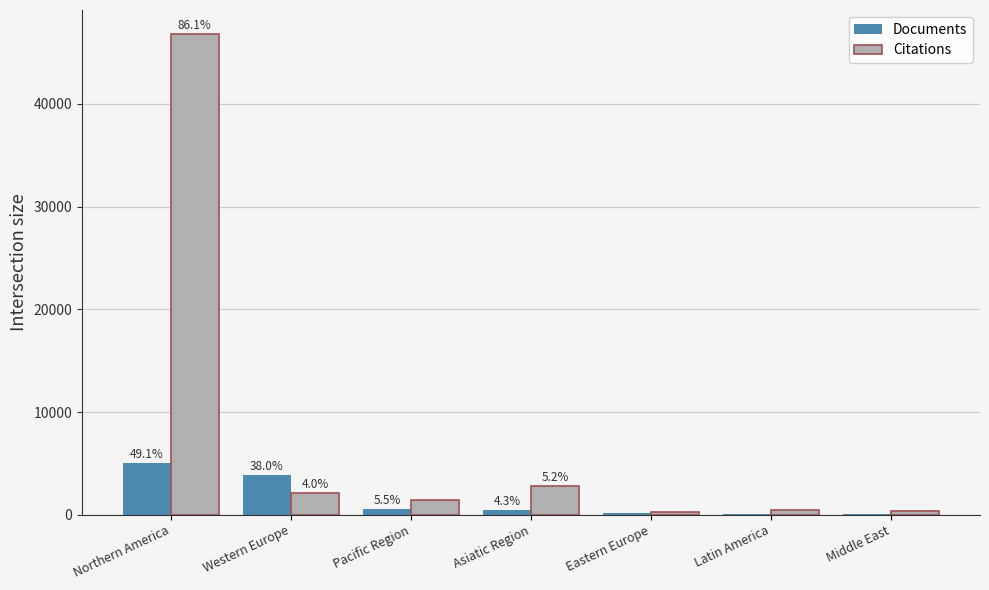

Reading left to right, what are all the values shown in this chart?

Documents: 5025	3891	563	444	198	57	52
Citations: 46790	2153	1467	2828	285	472	333